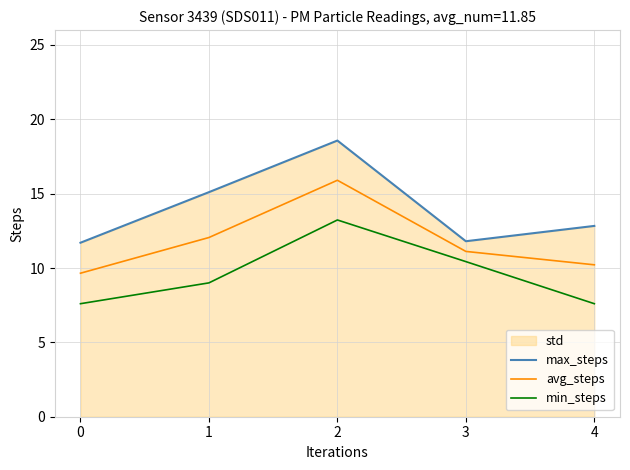

Which category has the highest value in the max_steps series?

2